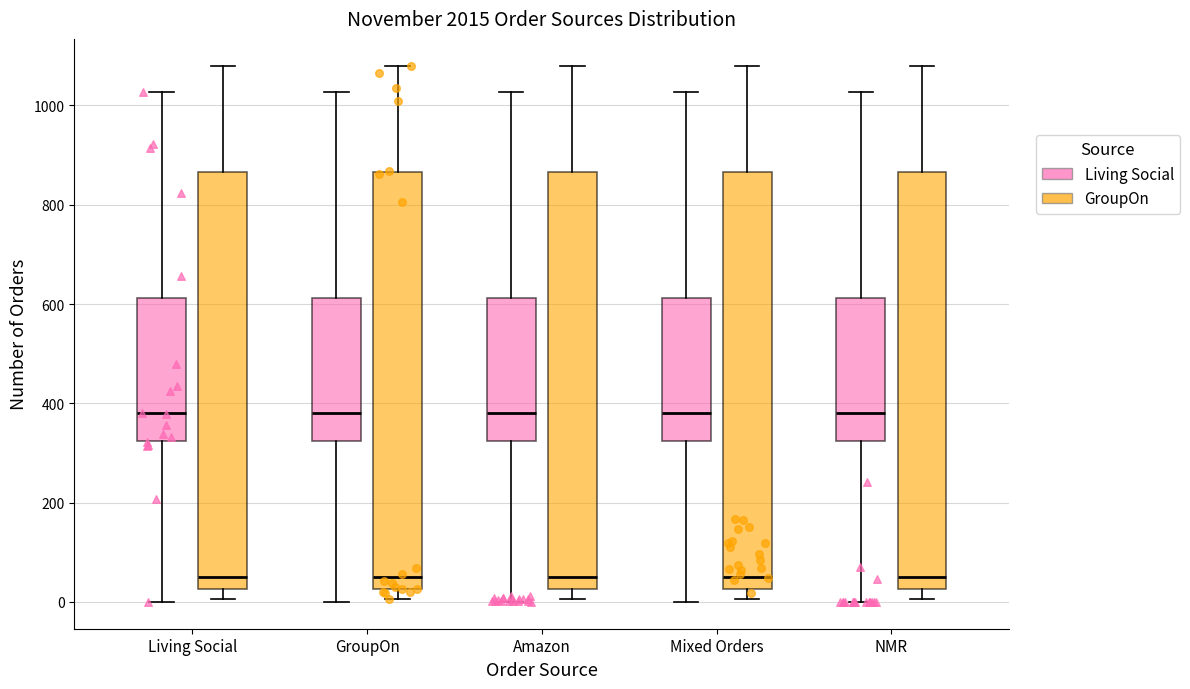

Reading left to right, read every box against the y-axis: the position of its median line, the range the box covers, and the ends of its whiskers. The values are not printed on the chart, so give them approximately, as read against the axis.

Living Social (Living Social): median 380, box 320 to 620, whiskers 0 to 1020
Living Social (GroupOn): median 40, box 20 to 860, whiskers 0 to 1080
GroupOn (Living Social): median 380, box 320 to 620, whiskers 0 to 1020
GroupOn (GroupOn): median 40, box 20 to 860, whiskers 0 to 1080
Amazon (Living Social): median 380, box 320 to 620, whiskers 0 to 1020
Amazon (GroupOn): median 40, box 20 to 860, whiskers 0 to 1080
Mixed Orders (Living Social): median 380, box 320 to 620, whiskers 0 to 1020
Mixed Orders (GroupOn): median 40, box 20 to 860, whiskers 0 to 1080
NMR (Living Social): median 380, box 320 to 620, whiskers 0 to 1020
NMR (GroupOn): median 40, box 20 to 860, whiskers 0 to 1080